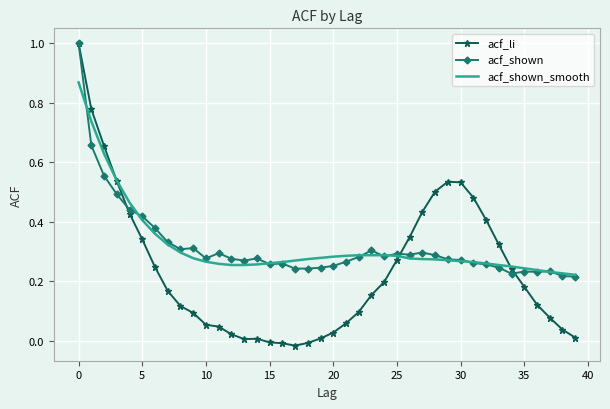

What is the highest value of the acf_li series?

1.0